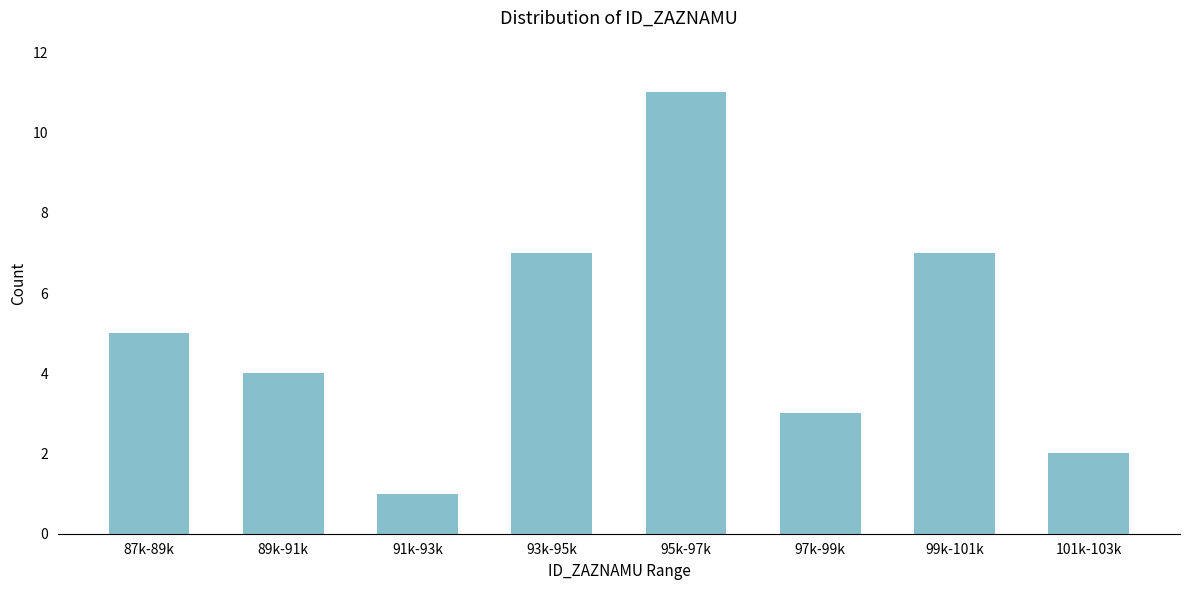

Reading left to right, what are all the values shown in this chart?

5	4	1	7	11	3	7	2